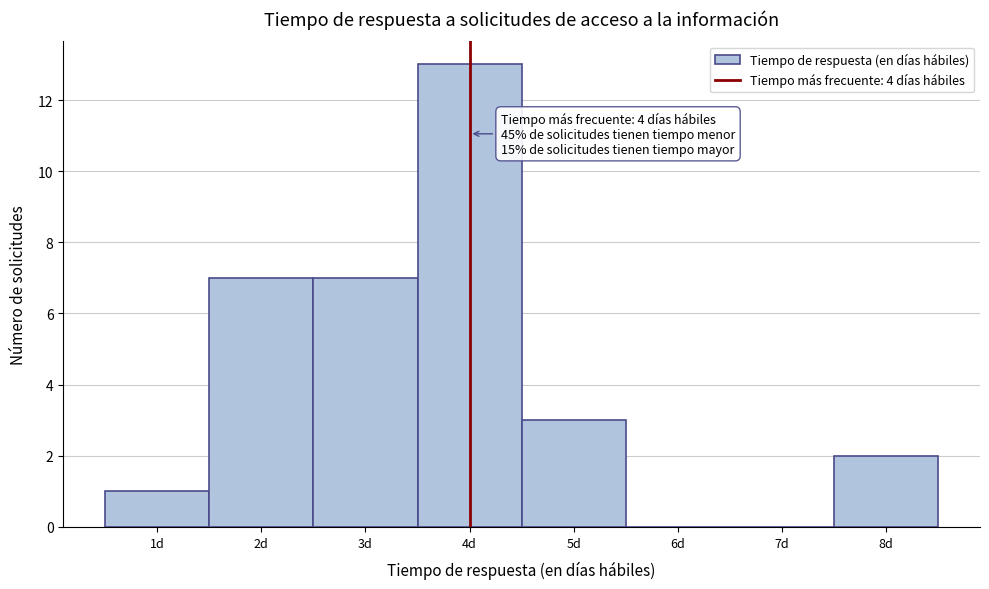

Which range on the x-axis has the tallest bar?

3.5 to 4.5